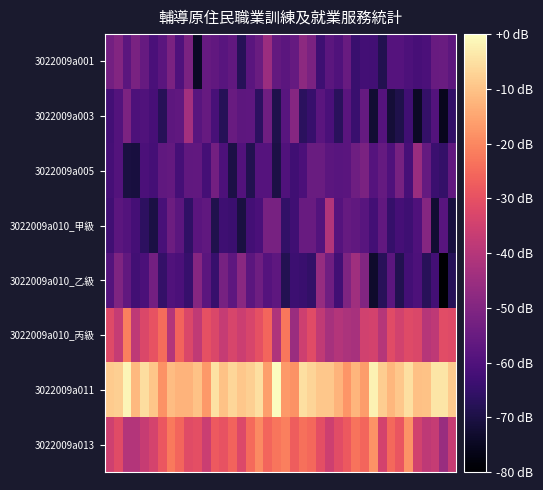

Reading left to right, transcribe all the data shown in this chart.

3022009a001: -52.9	-49.9	-57.8	-51.9	-55.4	-60.9	-58.0	-51.5	-60.2	-51.4	-74.4	-55.5	-56.3	-58.4	-56.3	-67.7	-58.0	-54.8	-45.0	-56.0	-57.6	-55.9	-48.1	-51.3	-63.3	-57.6	-59.9	-55.1	-64.3	-62.2	-62.6	-68.5	-58.8	-59.0	-60.4	-61.7	-60.7	-55.2	-54.8	-57.3
3022009a003: -62.3	-59.2	-51.0	-60.4	-60.0	-61.8	-67.8	-57.3	-56.9	-43.6	-58.3	-55.5	-61.5	-67.8	-55.1	-57.2	-57.0	-66.4	-53.6	-69.1	-58.1	-49.3	-66.8	-64.5	-57.9	-61.2	-67.0	-58.1	-64.3	-55.8	-72.4	-58.8	-71.6	-69.1	-62.9	-74.1	-65.3	-59.4	-75.4	-65.5
3022009a005: -62.2	-59.3	-70.4	-70.9	-60.7	-62.0	-56.8	-56.2	-61.9	-56.9	-56.5	-62.1	-52.9	-60.6	-69.7	-59.6	-68.5	-58.9	-58.9	-69.8	-60.0	-63.0	-60.7	-54.8	-54.7	-57.5	-58.3	-57.9	-53.8	-51.5	-58.8	-55.8	-60.3	-52.4	-61.8	-45.4	-55.7	-63.9	-65.1	-56.5
3022009a010_甲級: -62.9	-57.8	-59.1	-62.1	-66.3	-70.0	-61.4	-54.3	-57.8	-65.8	-58.0	-56.9	-69.0	-63.3	-63.9	-70.5	-62.2	-61.1	-51.9	-52.1	-65.5	-63.0	-55.1	-55.1	-59.1	-40.7	-58.8	-55.7	-56.7	-58.3	-62.4	-56.5	-64.9	-61.9	-63.3	-60.2	-49.2	-72.2	-58.1	-70.8
3022009a010_乙級: -59.3	-50.8	-56.4	-62.7	-60.7	-53.0	-65.1	-59.9	-60.8	-64.6	-49.3	-57.6	-64.4	-52.3	-56.9	-48.6	-57.7	-53.9	-58.9	-57.0	-68.3	-63.6	-64.3	-65.3	-46.1	-53.6	-62.8	-50.8	-44.1	-50.1	-73.1	-67.4	-57.8	-68.7	-62.3	-60.5	-67.3	-62.5	-80.0	-67.8
3022009a010_丙級: -31.6	-37.1	-21.3	-38.1	-32.7	-29.5	-24.7	-40.5	-26.2	-32.5	-38.0	-30.1	-32.7	-37.1	-33.4	-35.9	-33.2	-30.1	-25.8	-41.4	-22.8	-45.3	-35.4	-31.3	-37.9	-42.8	-40.6	-42.1	-42.6	-34.7	-34.3	-40.1	-31.3	-34.6	-31.8	-32.8	-39.8	-38.3	-31.1	-31.8
3022009a011: -8.6	-7.9	-1.5	-11.8	-5.5	-9.6	-18.4	-11.2	-12.7	-12.7	-10.0	-17.1	-4.8	-10.3	-6.8	-9.3	-8.1	-5.3	-16.0	0.0	-17.0	-18.2	-5.1	-7.2	-9.3	-9.3	-12.8	-17.7	-12.3	-16.4	-2.0	-8.2	-11.9	-9.2	-5.1	-10.5	-10.2	-4.3	-4.3	-8.5
3022009a013: -35.2	-31.4	-40.6	-40.4	-36.6	-33.8	-28.7	-22.3	-25.7	-31.3	-30.6	-36.0	-27.9	-29.4	-26.0	-32.4	-25.0	-19.4	-25.8	-22.9	-21.4	-27.4	-23.9	-25.1	-30.6	-35.4	-31.0	-28.4	-23.2	-25.9	-18.1	-34.2	-25.1	-28.9	-17.9	-34.4	-38.4	-37.0	-45.4	-36.6